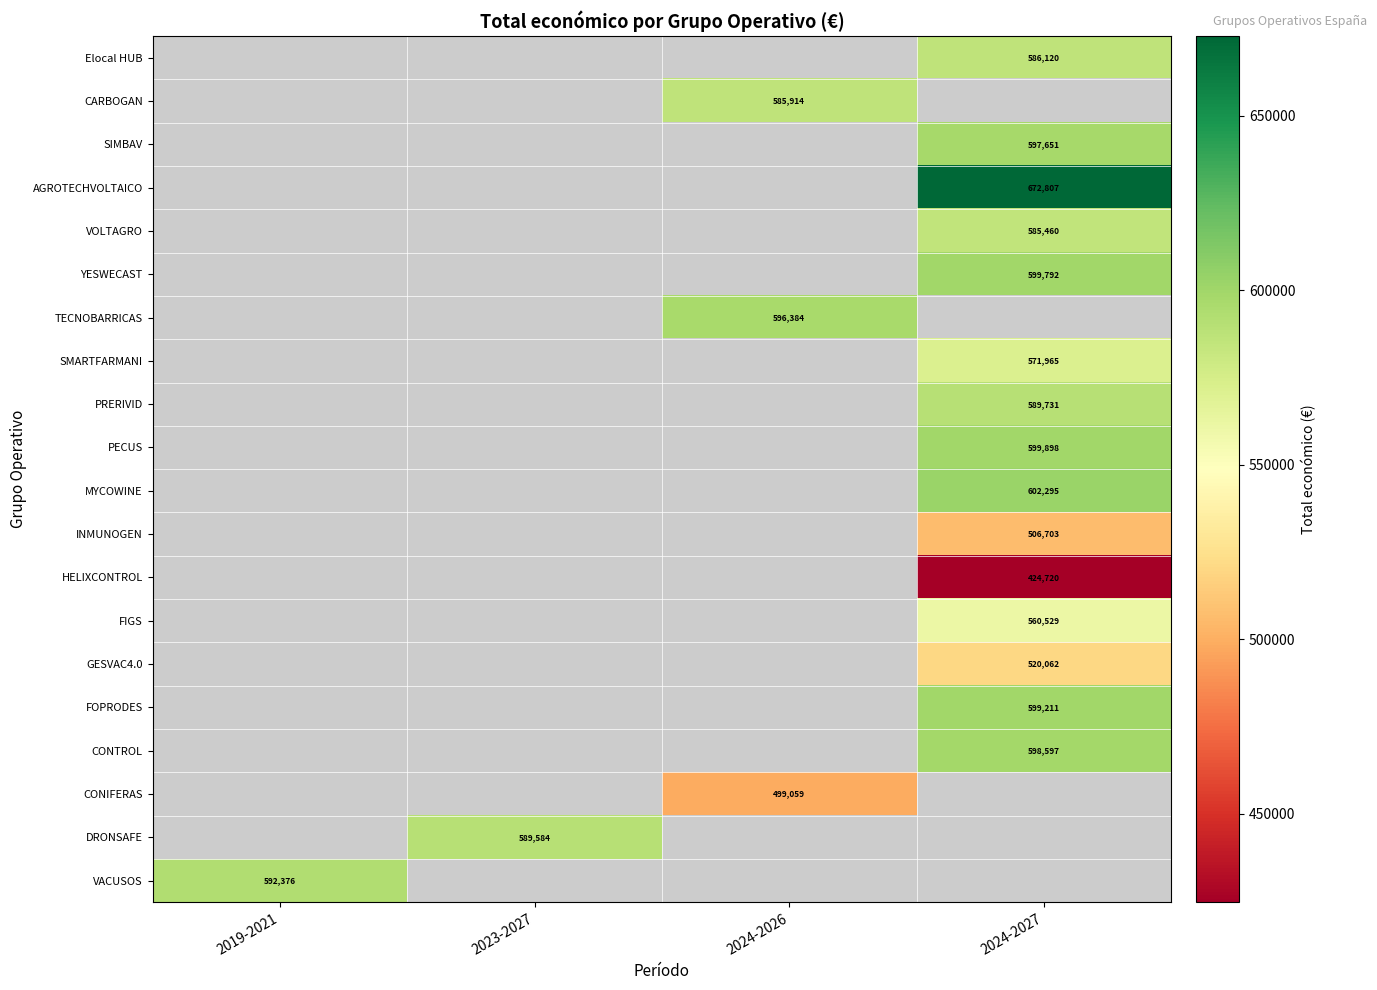

The value of CARBOGAN at 2024-2026 is 585914. True or false?

True